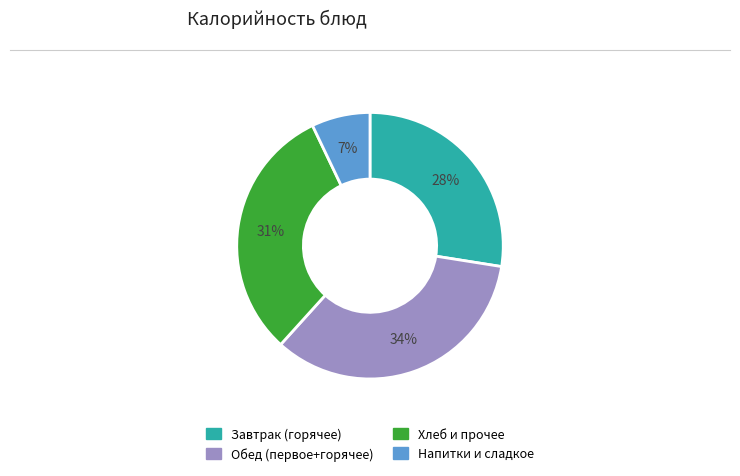

To the nearest percent, what is the average slice percentage?

25%